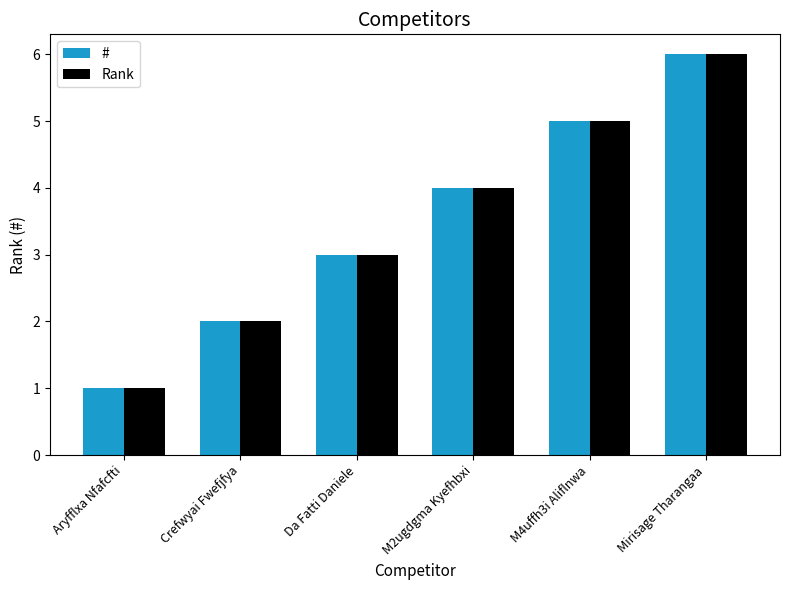

Reading left to right, list all the values displayed in this chart.

#: 1	2	3	4	5	6
Rank: 1	2	3	4	5	6